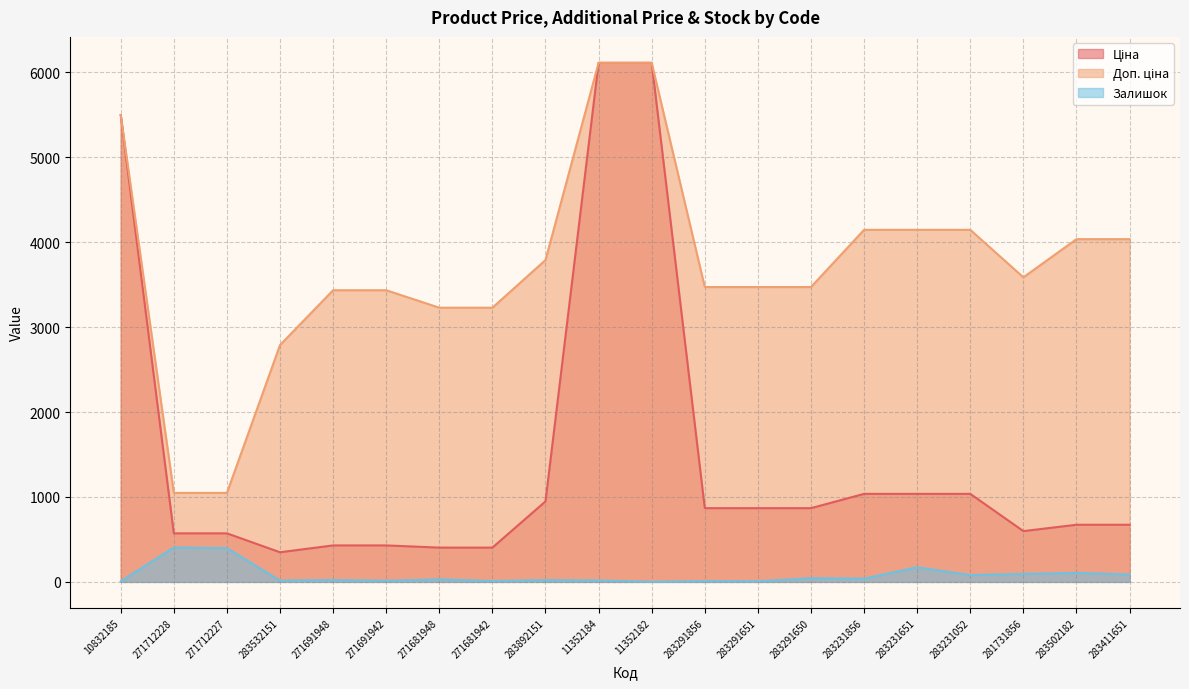

True or false: Доп. ціна and Ціна intersect in this chart.

False